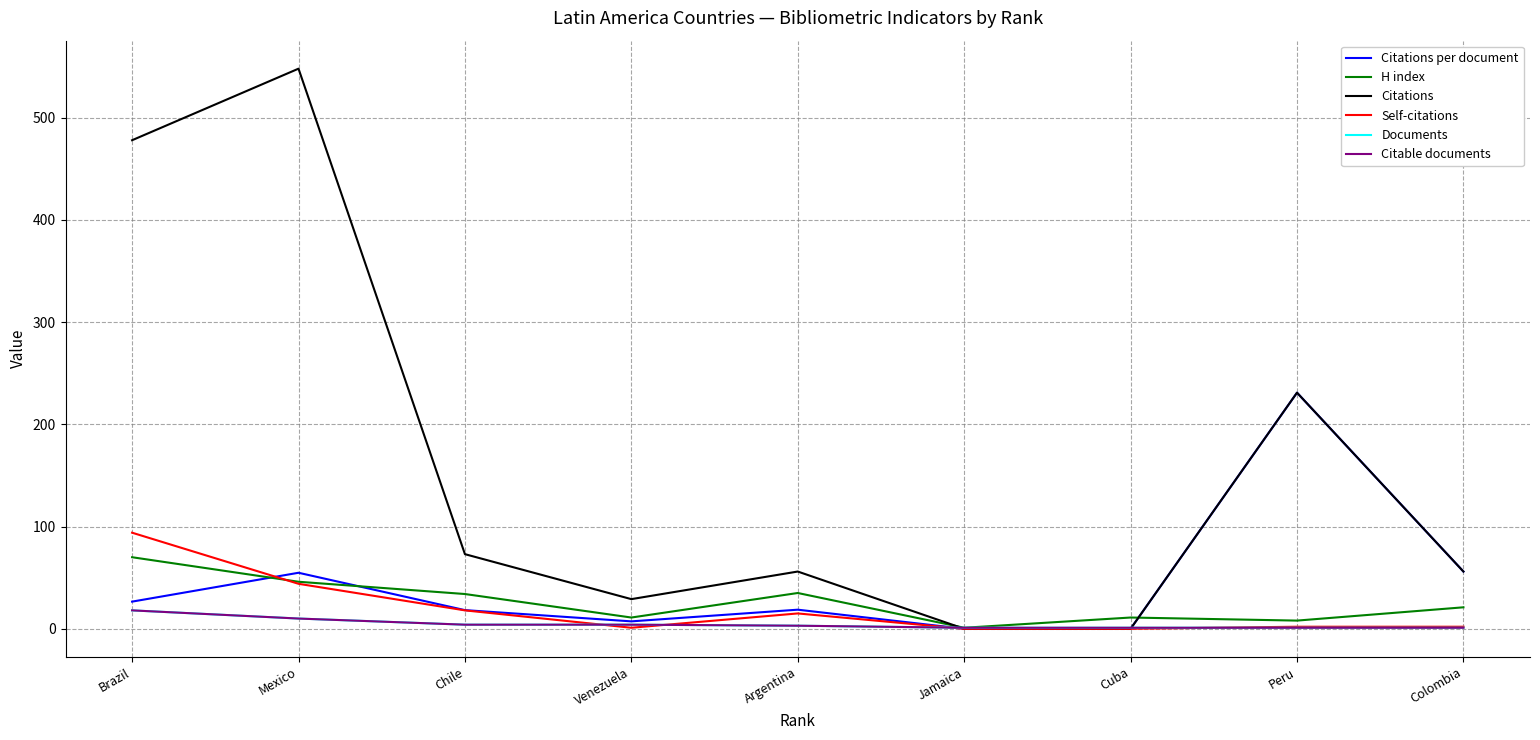

Which category has the lowest value across all series?

Jamaica